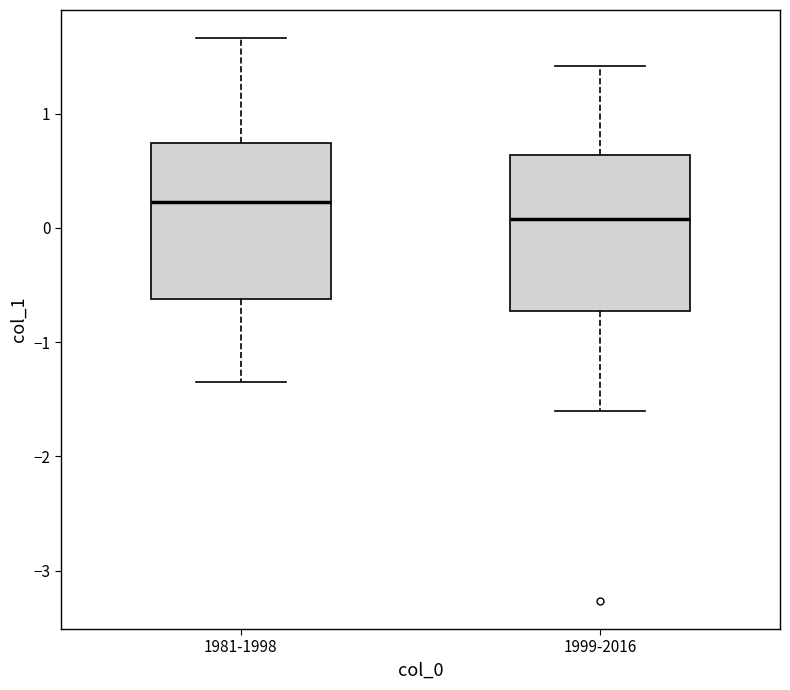

Reading left to right, read every box against the y-axis: the position of its median line, the range the box covers, and the ends of its whiskers. The values are not printed on the chart, so give them approximately, as read against the axis.

1981-1998: median 0.2, box -0.6 to 0.7, whiskers -1.3 to 1.7
1999-2016: median 0.1, box -0.7 to 0.6, whiskers -1.6 to 1.4